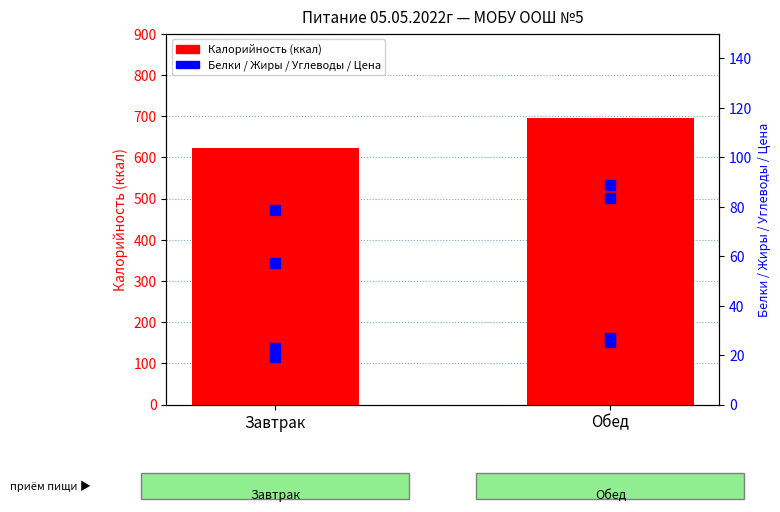

What are all the series names shown in the legend?

Калорийность (ккал), Белки (г), Жиры (г), Углеводы (г), Цена (руб)